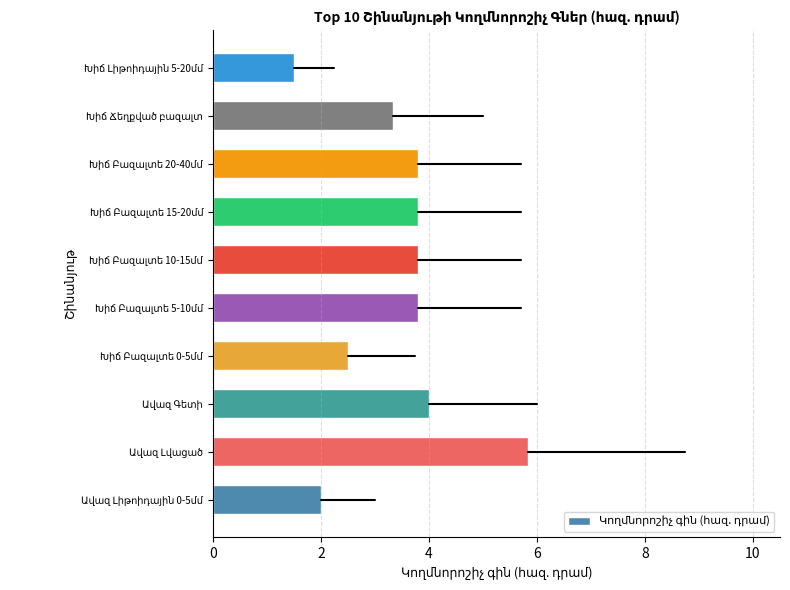

What is the difference between the maximum and minimum values?

4.3